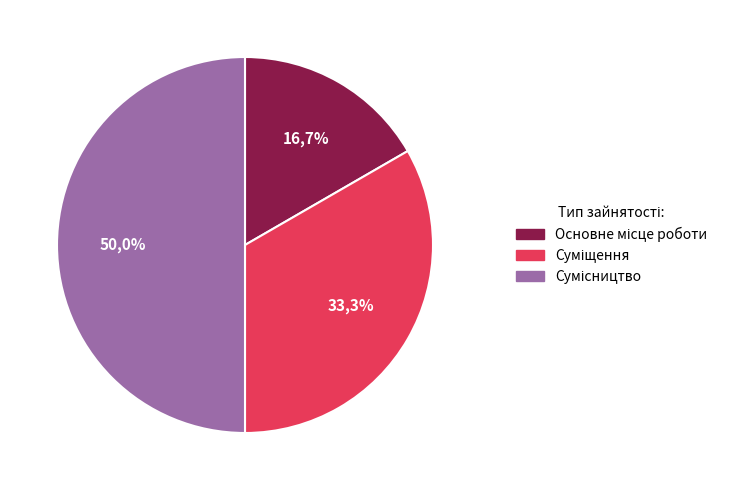

To the nearest percent, what is the difference between the Сумісництво and Основне місце роботи slice percentages?

33%